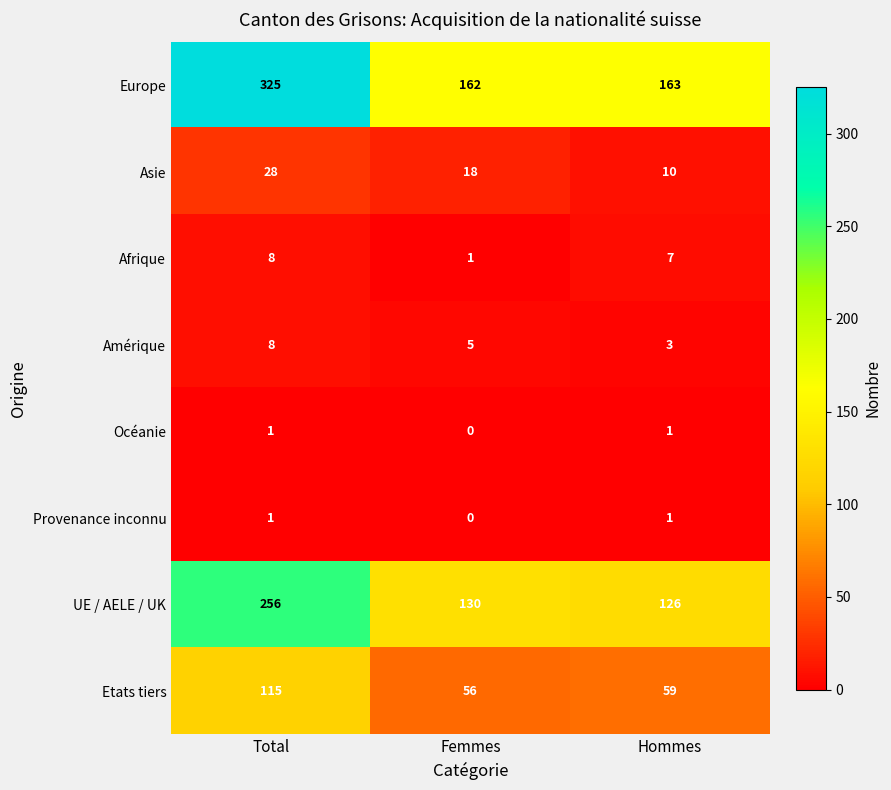

The Asie series shows 30 at Femmes. True or false?

False